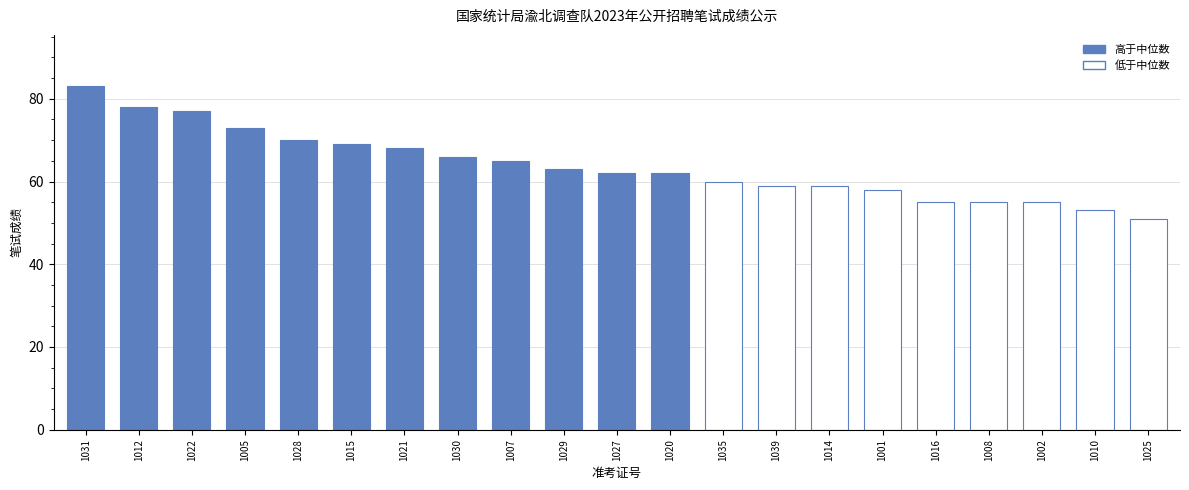

What is the change in value from 1022 to 1015?

-8